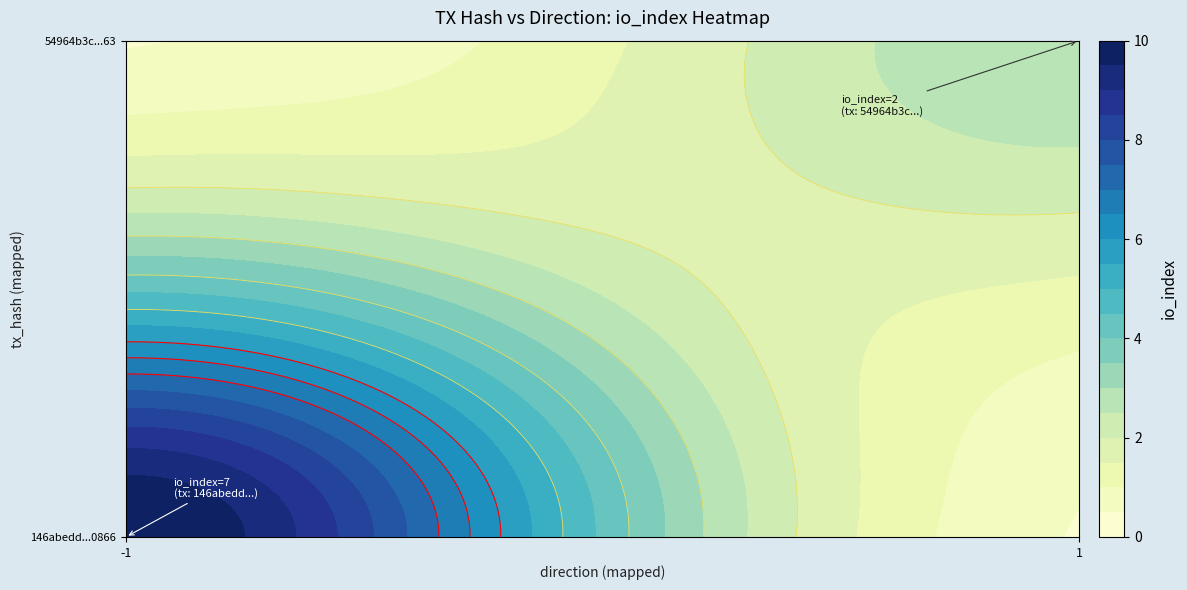

Reading left to right, what are all the values shown in this chart?

146abedd0f2a6534800bdc1f8fd1508679d0866: direction=-1	io_index=7
54964b3c4b46fb73371ebc2f8cbe34e1cd1bb63: direction=1	io_index=2